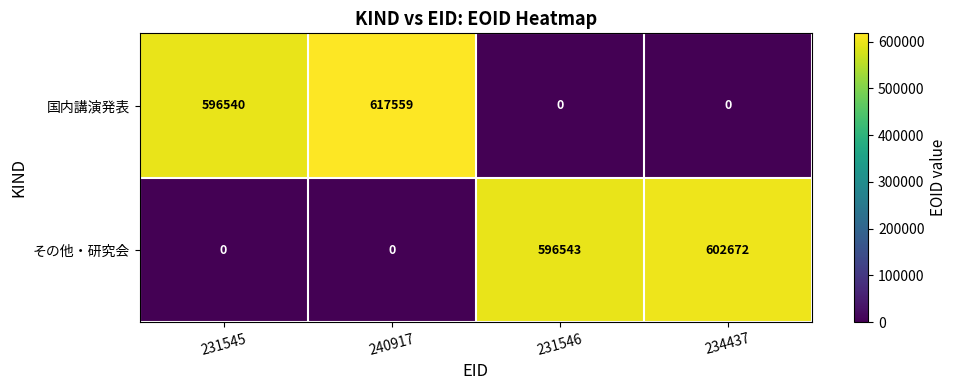

What is the approximate value of 国内講演発表 at 240917, to the nearest 100?

617600